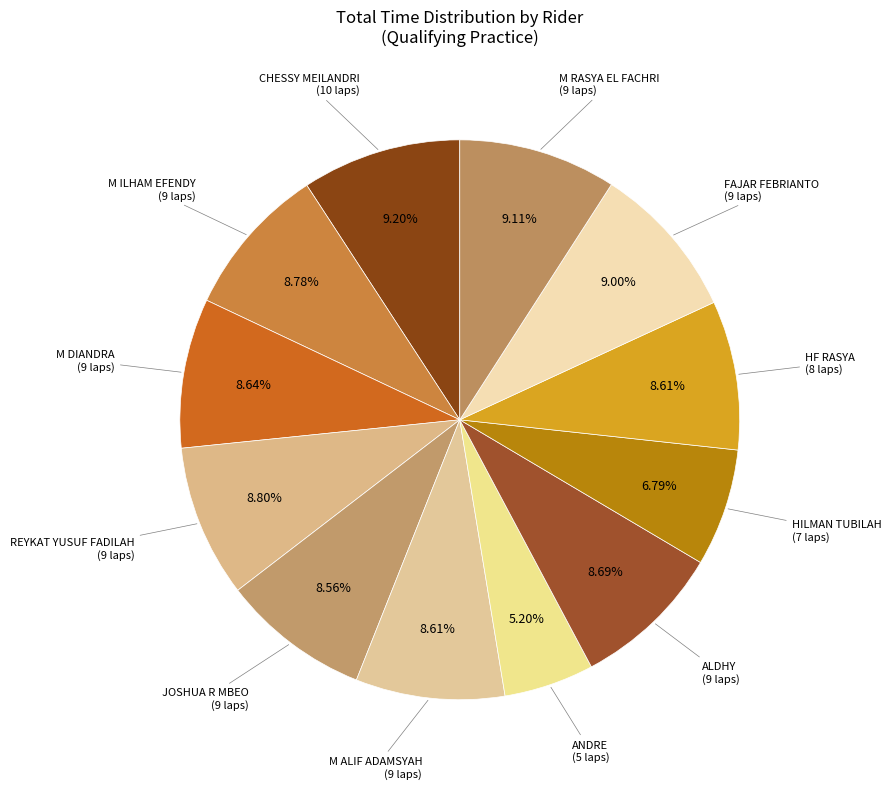

Does any single category account for the majority?

No